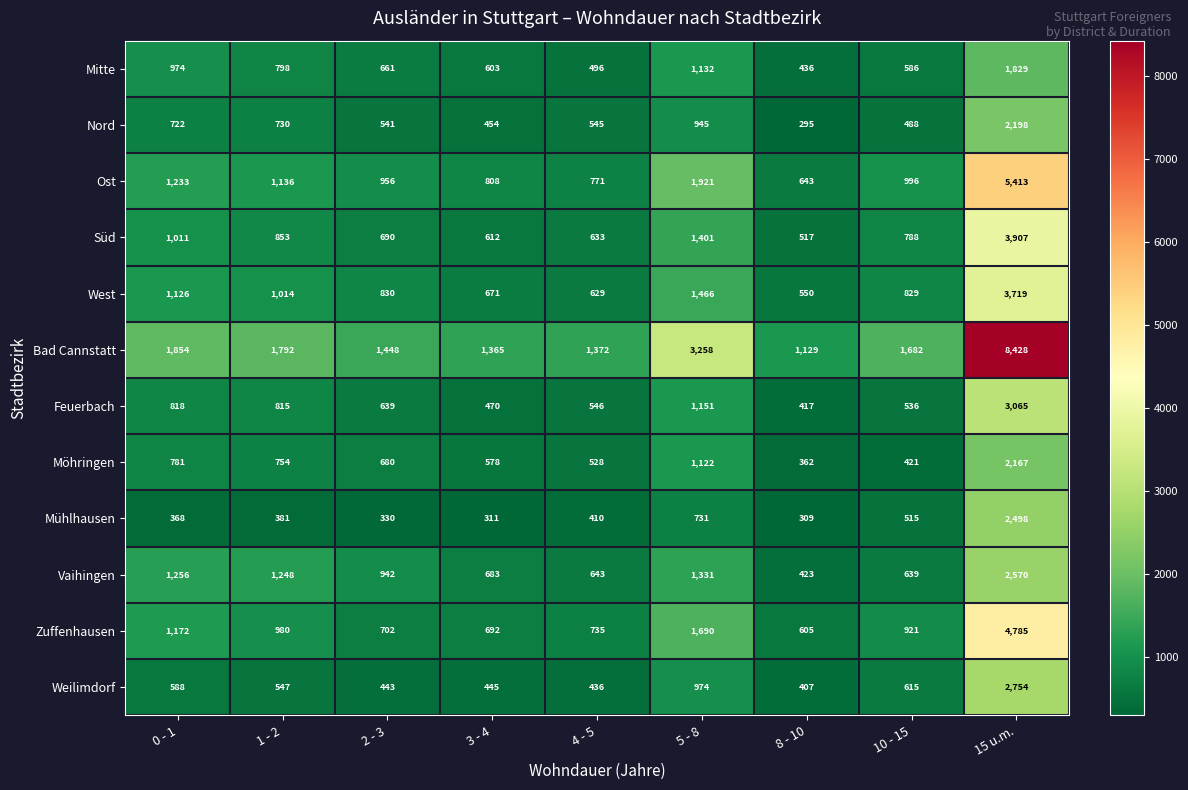

Is the value of West at 10 - 15 greater than the value of Weilimdorf at 8 - 10?

Yes